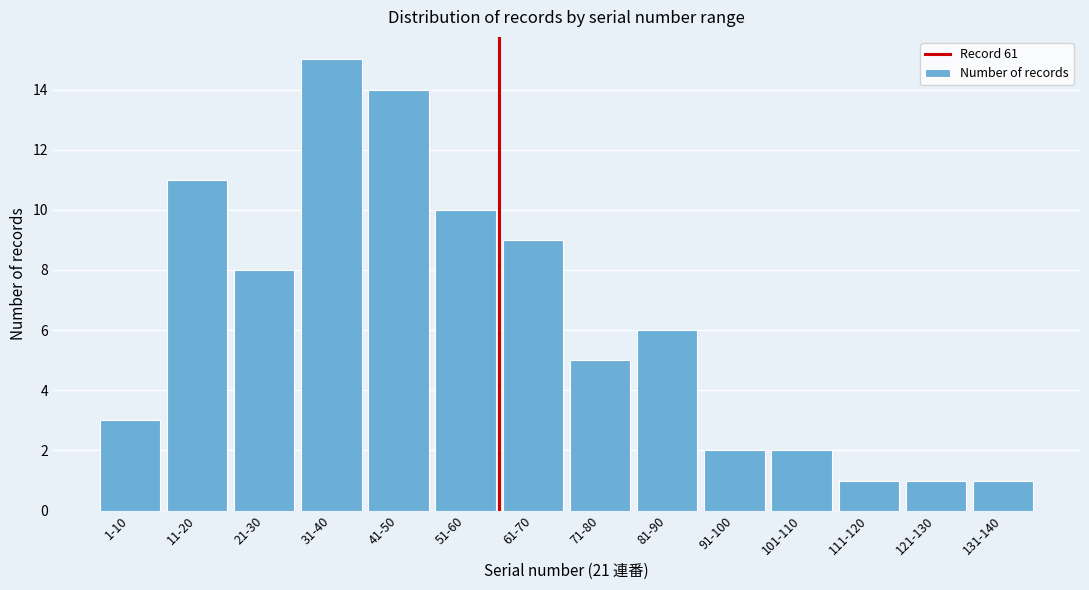

Reading left to right, what are all the values shown in this chart?

1-10=3	11-20=11	21-30=8	31-40=15	41-50=14	51-60=10	61-70=9	71-80=5	81-90=6	91-100=2	101-110=2	111-120=1	121-130=1	131-140=1